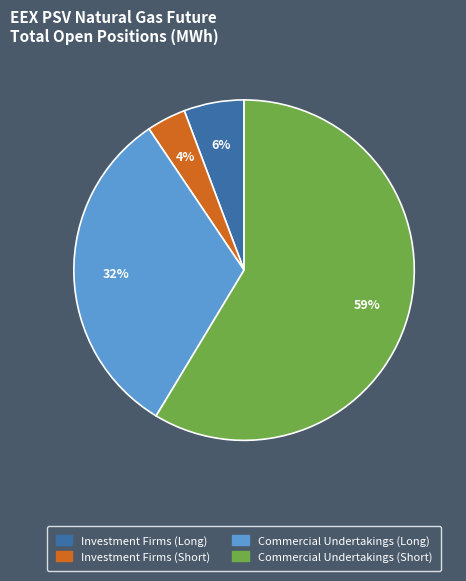

To the nearest percent, what is the average slice percentage?

25%